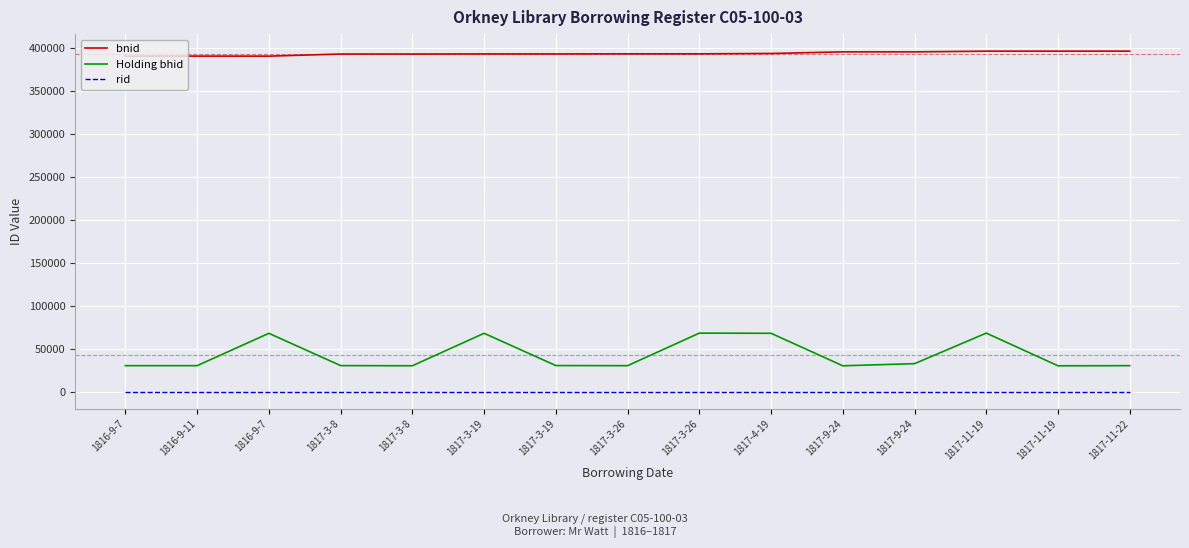

True or false: Holding bhid and rid intersect in this chart.

False